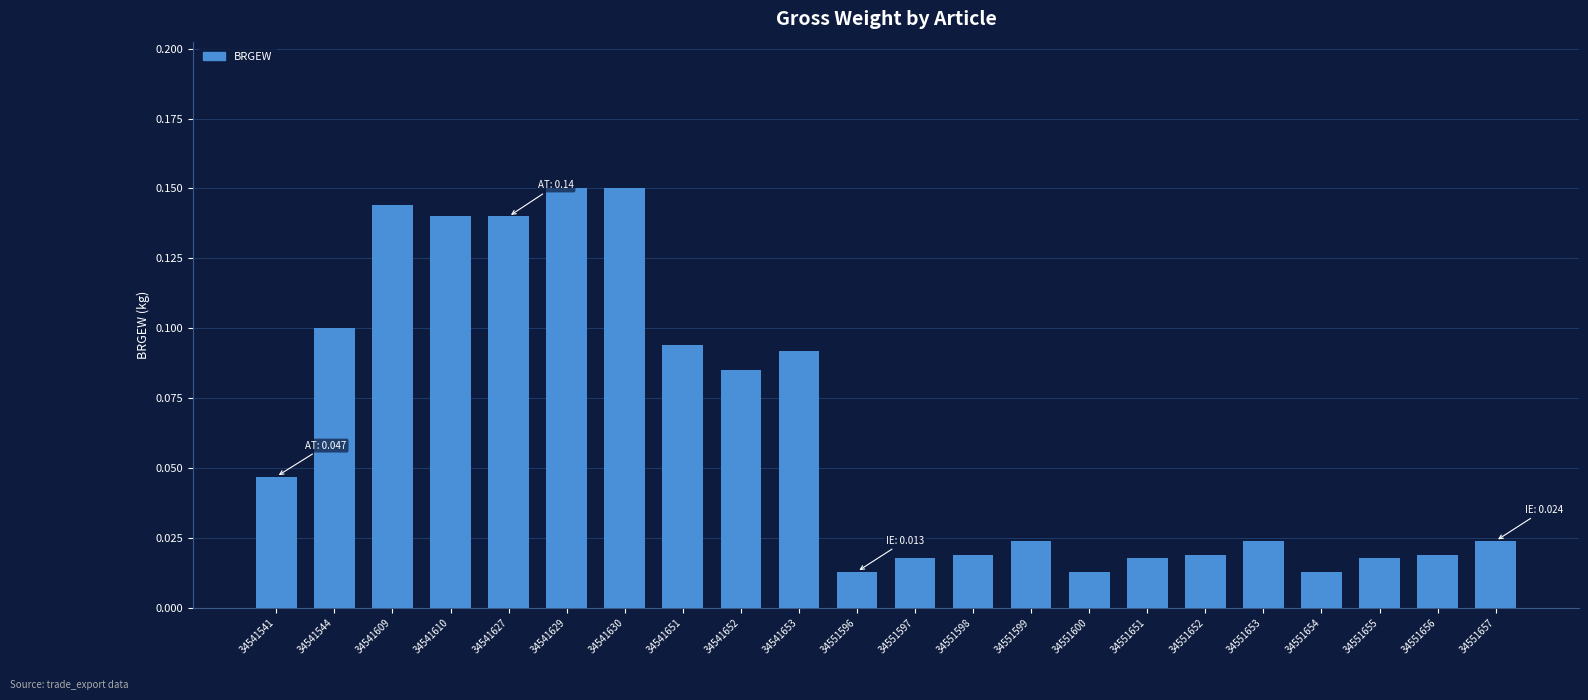

Is it true that the value at 34541653 is 0.1?

True